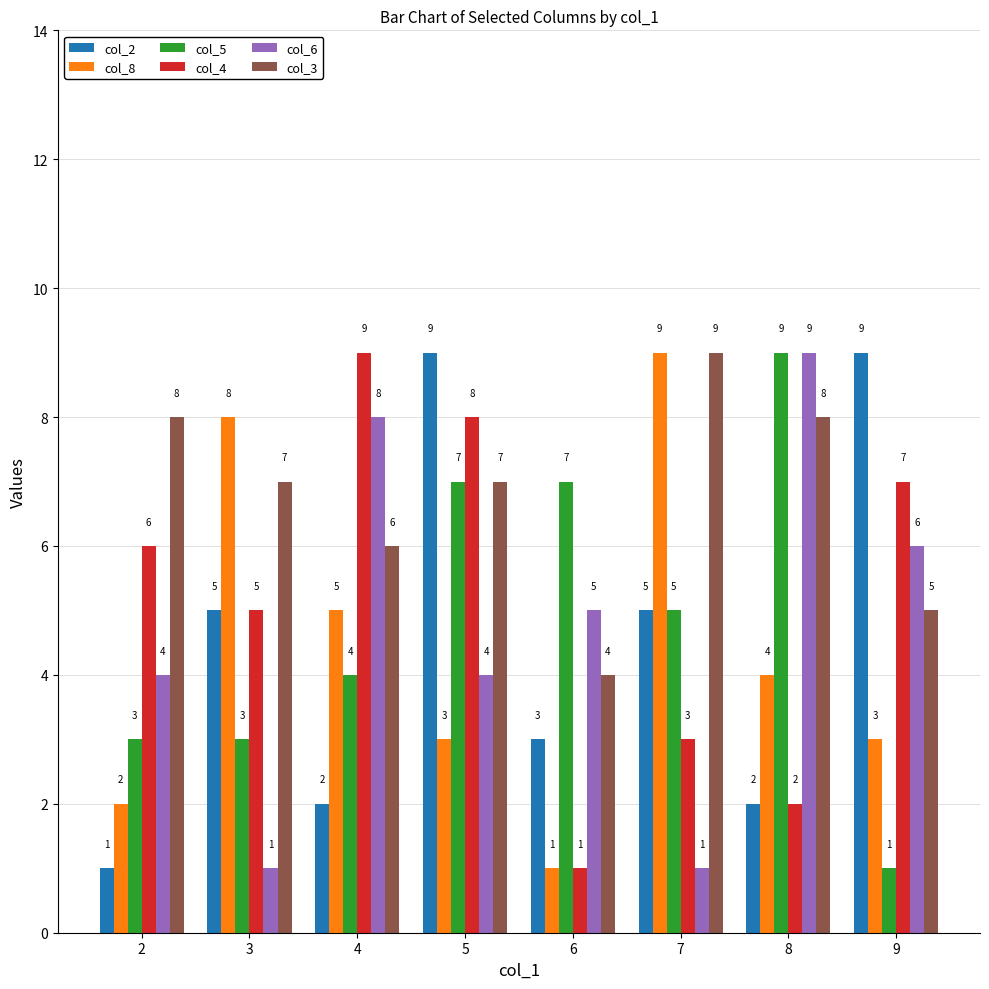

Reading right to left, extract all data points from this chart.

col_2: 9	2	5	3	9	2	5	1
col_8: 3	4	9	1	3	5	8	2
col_5: 1	9	5	7	7	4	3	3
col_4: 7	2	3	1	8	9	5	6
col_6: 6	9	1	5	4	8	1	4
col_3: 5	8	9	4	7	6	7	8